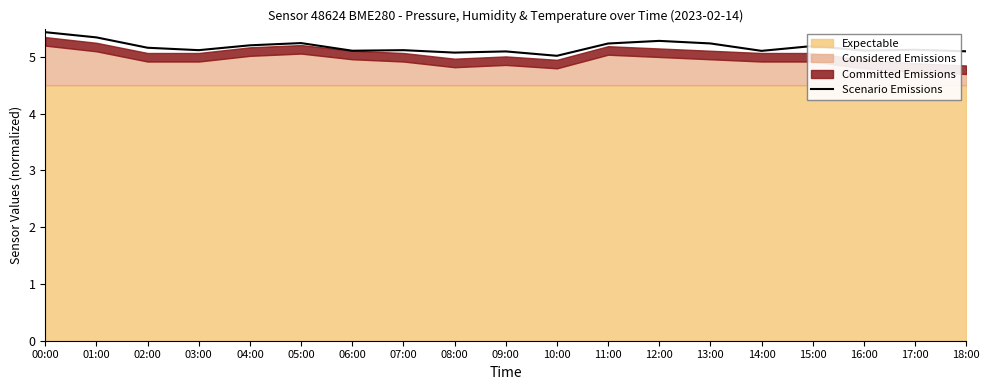

What position from the left is 01:00?

2